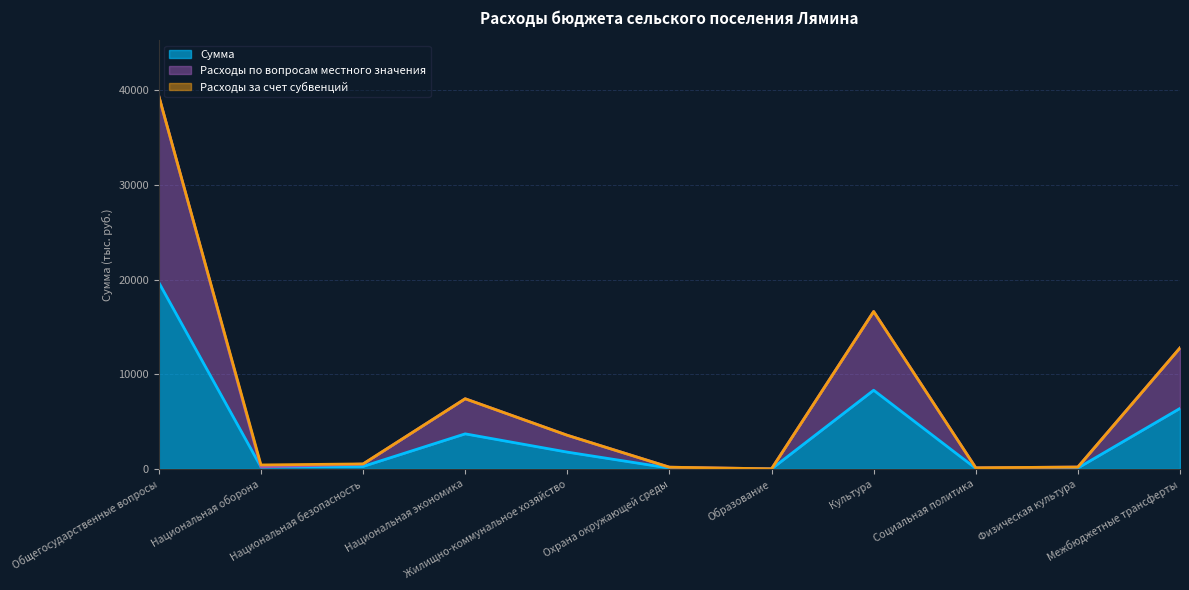

What is the maximum value for Сумма?

19683.9